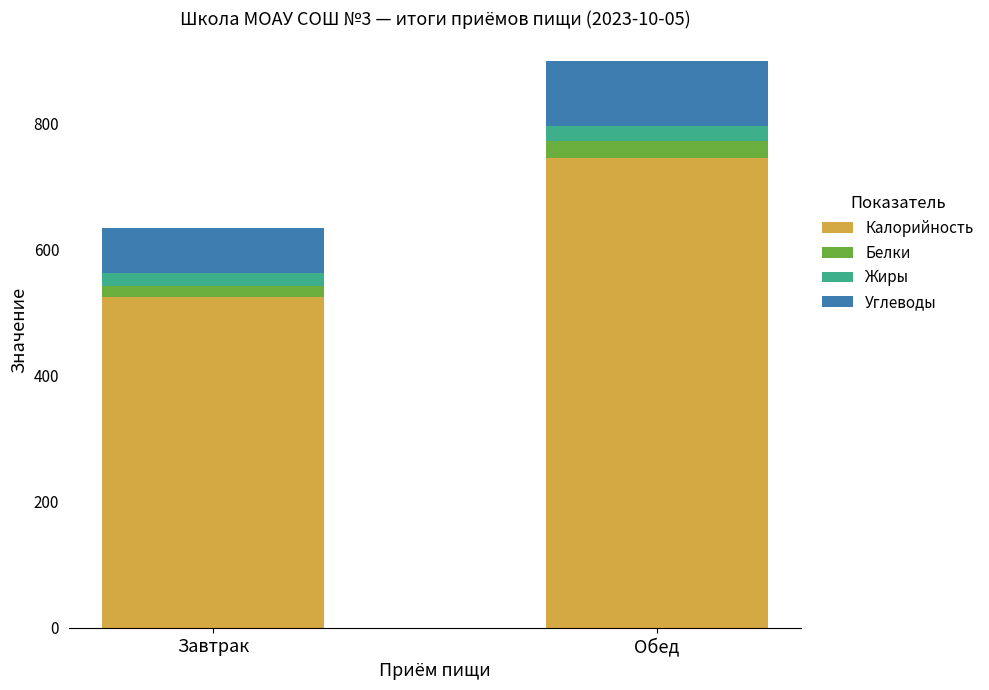

How many series are shown in this chart?

4